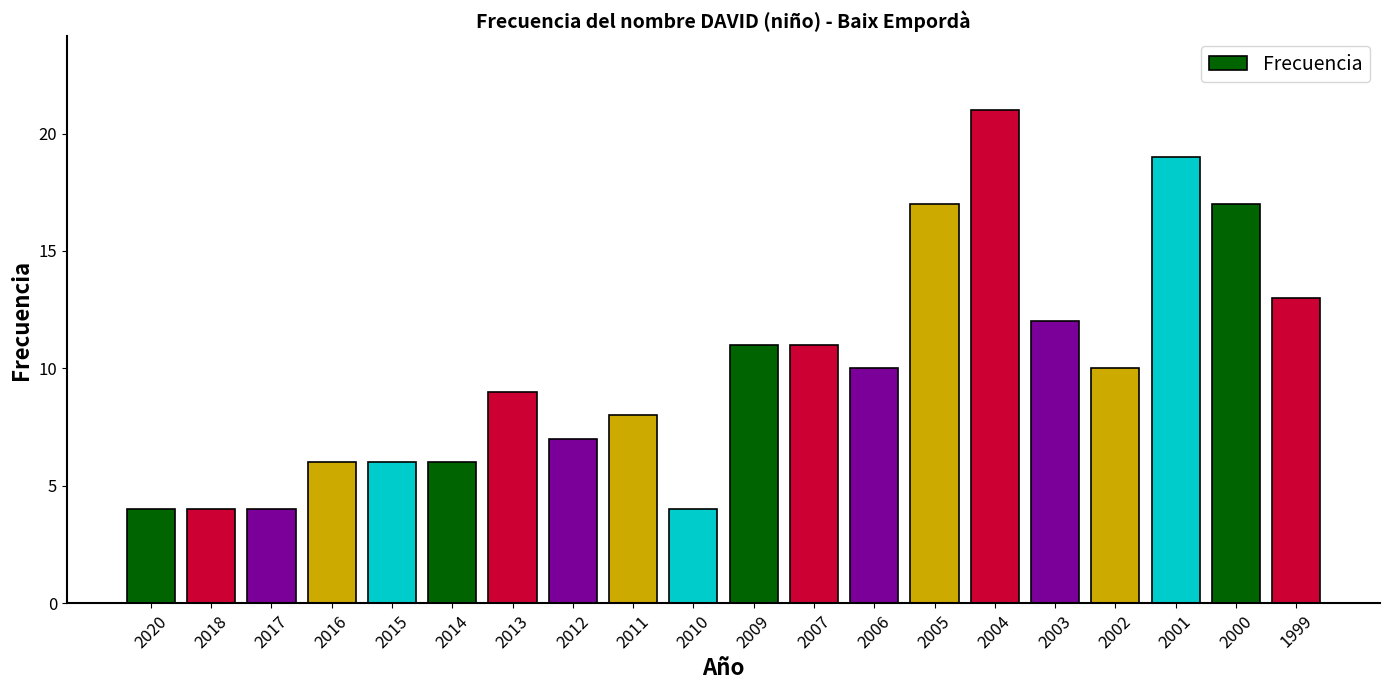

What is the change in value from 2013 to 2006?

+1